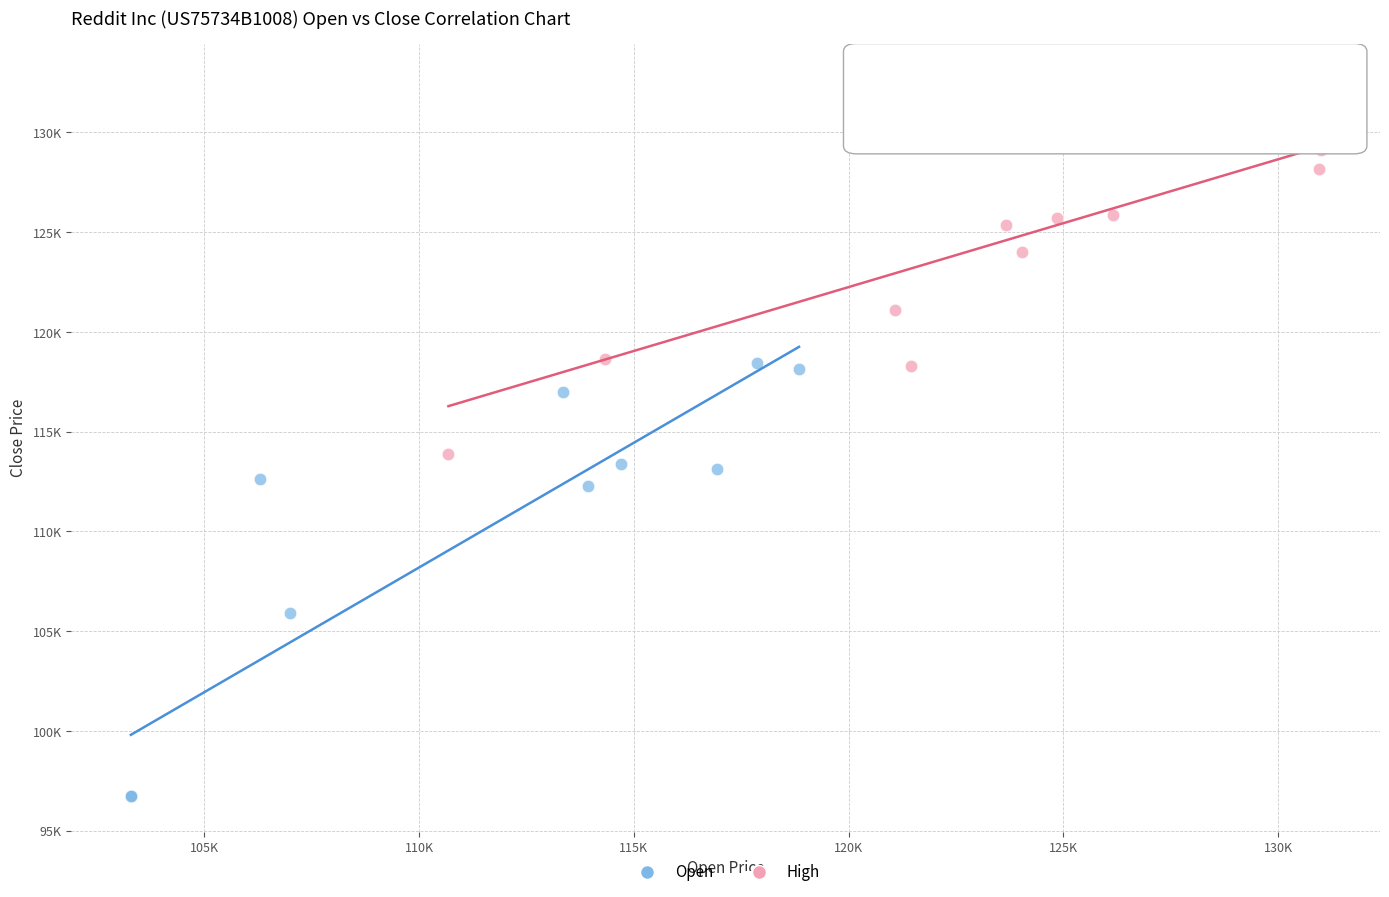

What are all the series names shown in the legend?

Open, High